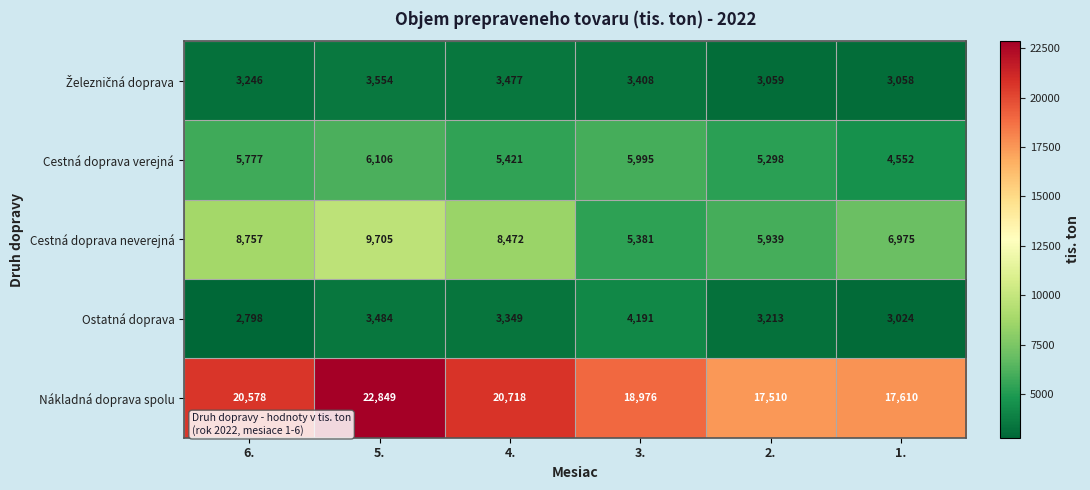

What is the smallest value displayed?

2798